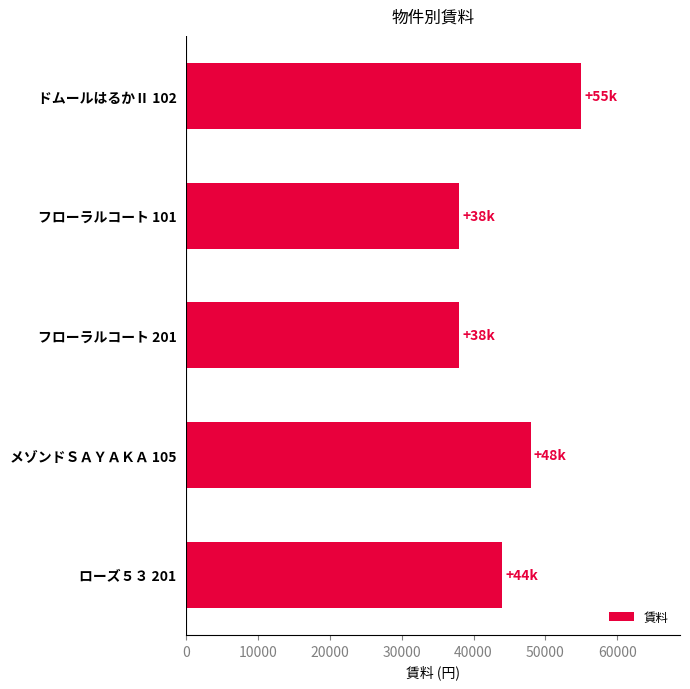

Count the number of data series in this chart.

1